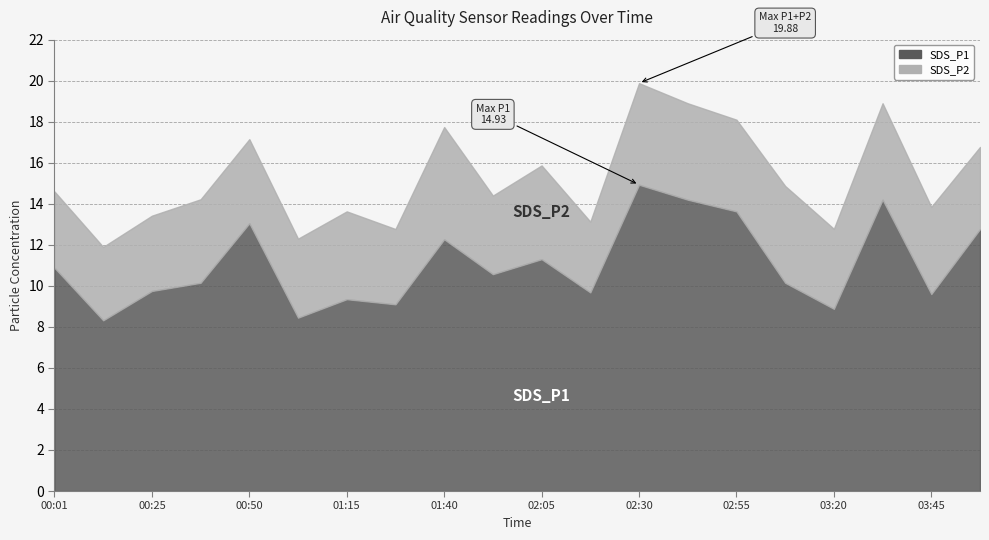

What value does the SDS_P1 series have at 00:13?

8.3